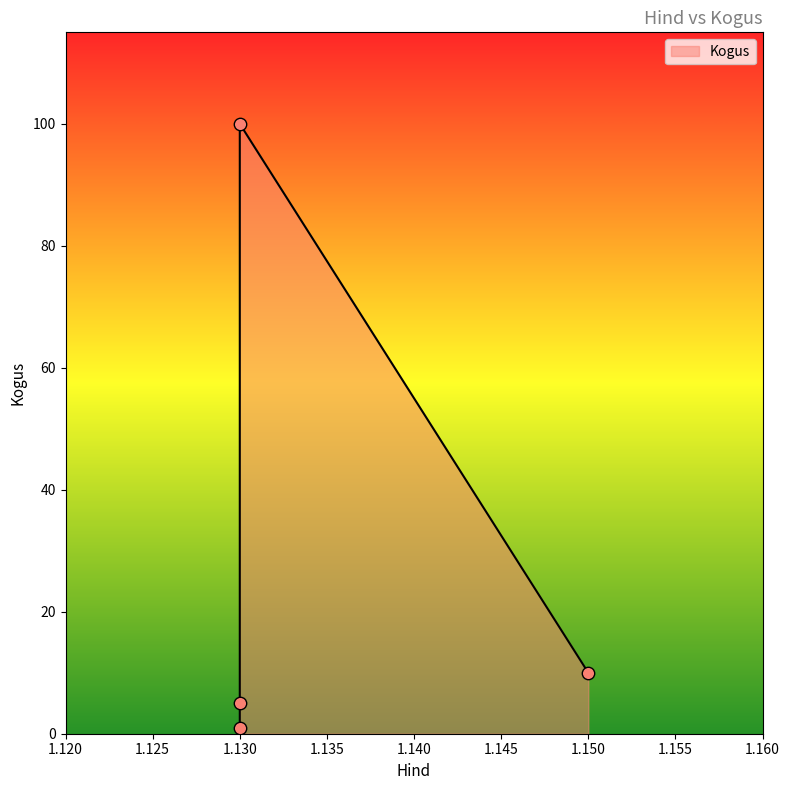

What is the ratio of the value at 1.150 to the value at 1.130?

0.1